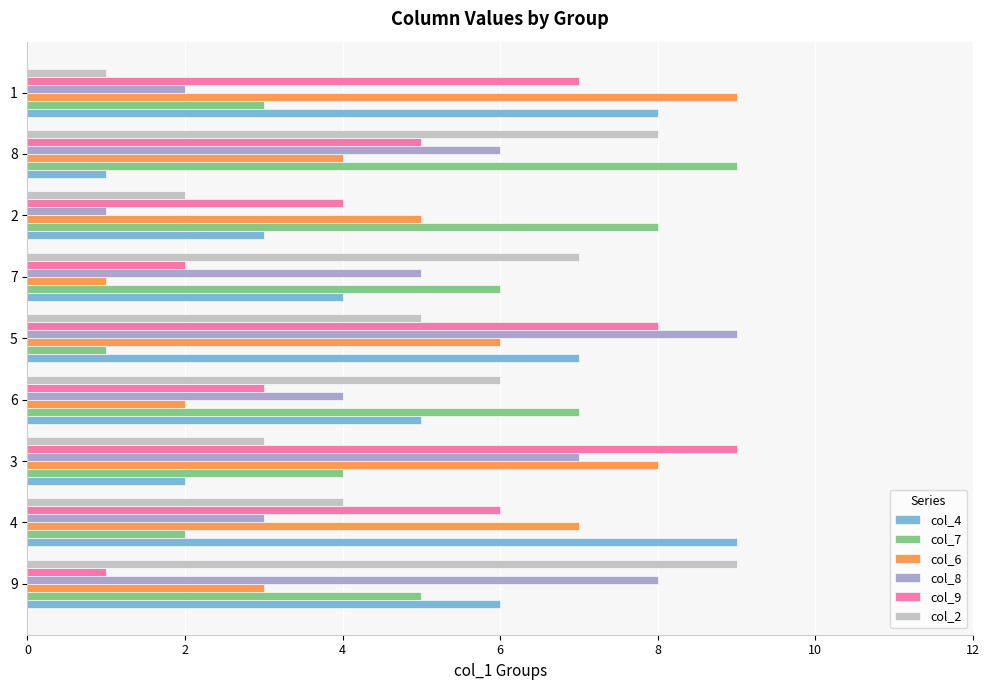

Count the col_2 values in the range 3 to 7.

5